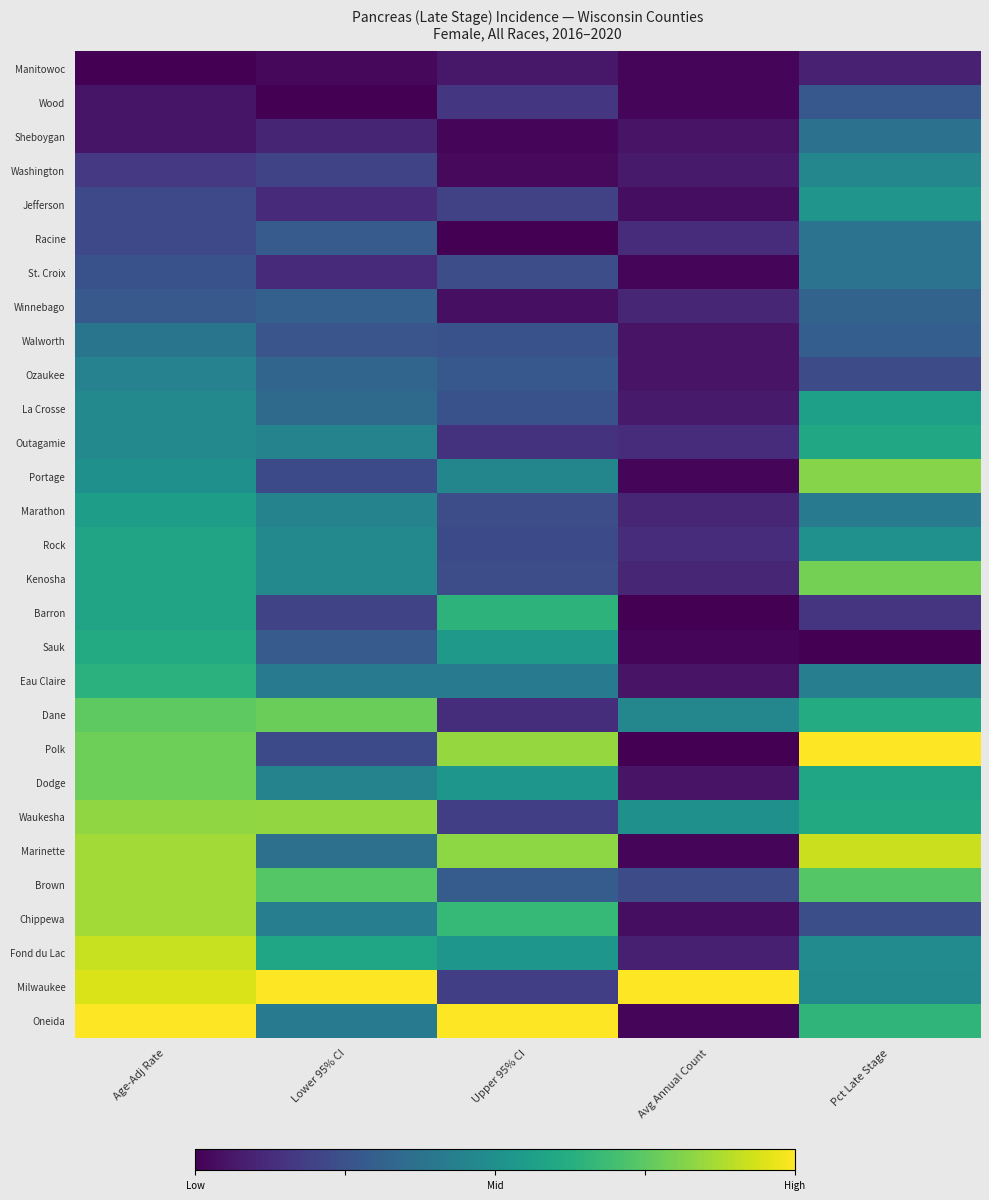

Reading right to left, what are all the values shown in this chart?

Manitowoc: Pct Late Stage=0.1	Avg Annual Count=0.0	Upper 95% CI=0.1	Lower 95% CI=0.0	Age-Adj Rate=0.0
Wood: Pct Late Stage=0.3	Avg Annual Count=0.0	Upper 95% CI=0.2	Lower 95% CI=0.0	Age-Adj Rate=0.1
Sheboygan: Pct Late Stage=0.4	Avg Annual Count=0.1	Upper 95% CI=0.0	Lower 95% CI=0.1	Age-Adj Rate=0.1
Washington: Pct Late Stage=0.5	Avg Annual Count=0.1	Upper 95% CI=0.0	Lower 95% CI=0.2	Age-Adj Rate=0.2
Jefferson: Pct Late Stage=0.5	Avg Annual Count=0.0	Upper 95% CI=0.2	Lower 95% CI=0.1	Age-Adj Rate=0.2
Racine: Pct Late Stage=0.4	Avg Annual Count=0.1	Upper 95% CI=0.0	Lower 95% CI=0.3	Age-Adj Rate=0.2
St. Croix: Pct Late Stage=0.4	Avg Annual Count=0.0	Upper 95% CI=0.2	Lower 95% CI=0.1	Age-Adj Rate=0.3
Winnebago: Pct Late Stage=0.3	Avg Annual Count=0.1	Upper 95% CI=0.0	Lower 95% CI=0.3	Age-Adj Rate=0.3
Walworth: Pct Late Stage=0.3	Avg Annual Count=0.1	Upper 95% CI=0.3	Lower 95% CI=0.3	Age-Adj Rate=0.4
Ozaukee: Pct Late Stage=0.2	Avg Annual Count=0.1	Upper 95% CI=0.3	Lower 95% CI=0.3	Age-Adj Rate=0.4
La Crosse: Pct Late Stage=0.6	Avg Annual Count=0.1	Upper 95% CI=0.3	Lower 95% CI=0.3	Age-Adj Rate=0.5
Outagamie: Pct Late Stage=0.6	Avg Annual Count=0.1	Upper 95% CI=0.1	Lower 95% CI=0.4	Age-Adj Rate=0.5
Portage: Pct Late Stage=0.8	Avg Annual Count=0.0	Upper 95% CI=0.5	Lower 95% CI=0.2	Age-Adj Rate=0.5
Marathon: Pct Late Stage=0.4	Avg Annual Count=0.1	Upper 95% CI=0.2	Lower 95% CI=0.4	Age-Adj Rate=0.6
Rock: Pct Late Stage=0.5	Avg Annual Count=0.1	Upper 95% CI=0.2	Lower 95% CI=0.5	Age-Adj Rate=0.6
Kenosha: Pct Late Stage=0.8	Avg Annual Count=0.1	Upper 95% CI=0.2	Lower 95% CI=0.5	Age-Adj Rate=0.6
Barron: Pct Late Stage=0.2	Avg Annual Count=0.0	Upper 95% CI=0.6	Lower 95% CI=0.2	Age-Adj Rate=0.6
Sauk: Pct Late Stage=0.0	Avg Annual Count=0.0	Upper 95% CI=0.5	Lower 95% CI=0.3	Age-Adj Rate=0.6
Eau Claire: Pct Late Stage=0.4	Avg Annual Count=0.1	Upper 95% CI=0.4	Lower 95% CI=0.4	Age-Adj Rate=0.6
Dane: Pct Late Stage=0.6	Avg Annual Count=0.5	Upper 95% CI=0.1	Lower 95% CI=0.8	Age-Adj Rate=0.8
Polk: Pct Late Stage=1.0	Avg Annual Count=0.0	Upper 95% CI=0.8	Lower 95% CI=0.2	Age-Adj Rate=0.8
Dodge: Pct Late Stage=0.6	Avg Annual Count=0.1	Upper 95% CI=0.5	Lower 95% CI=0.4	Age-Adj Rate=0.8
Waukesha: Pct Late Stage=0.6	Avg Annual Count=0.5	Upper 95% CI=0.2	Lower 95% CI=0.8	Age-Adj Rate=0.8
Marinette: Pct Late Stage=0.9	Avg Annual Count=0.0	Upper 95% CI=0.8	Lower 95% CI=0.4	Age-Adj Rate=0.9
Brown: Pct Late Stage=0.7	Avg Annual Count=0.2	Upper 95% CI=0.3	Lower 95% CI=0.7	Age-Adj Rate=0.9
Chippewa: Pct Late Stage=0.2	Avg Annual Count=0.0	Upper 95% CI=0.7	Lower 95% CI=0.4	Age-Adj Rate=0.9
Fond du Lac: Pct Late Stage=0.5	Avg Annual Count=0.1	Upper 95% CI=0.5	Lower 95% CI=0.6	Age-Adj Rate=0.9
Milwaukee: Pct Late Stage=0.5	Avg Annual Count=1.0	Upper 95% CI=0.2	Lower 95% CI=1.0	Age-Adj Rate=0.9
Oneida: Pct Late Stage=0.7	Avg Annual Count=0.0	Upper 95% CI=1.0	Lower 95% CI=0.4	Age-Adj Rate=1.0